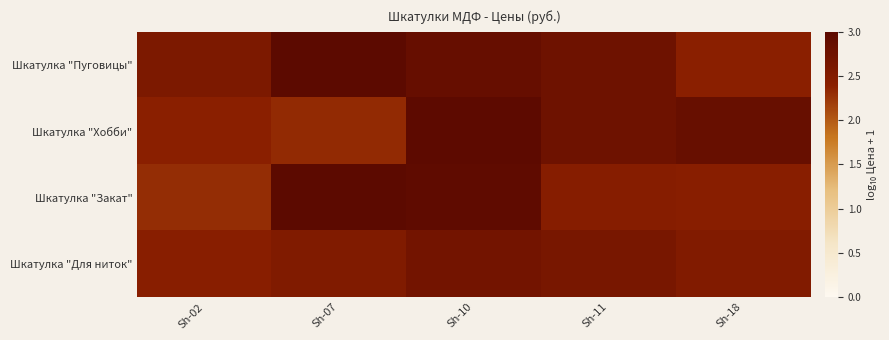

Between Sh-02 and Sh-07, which is larger?

Sh-07